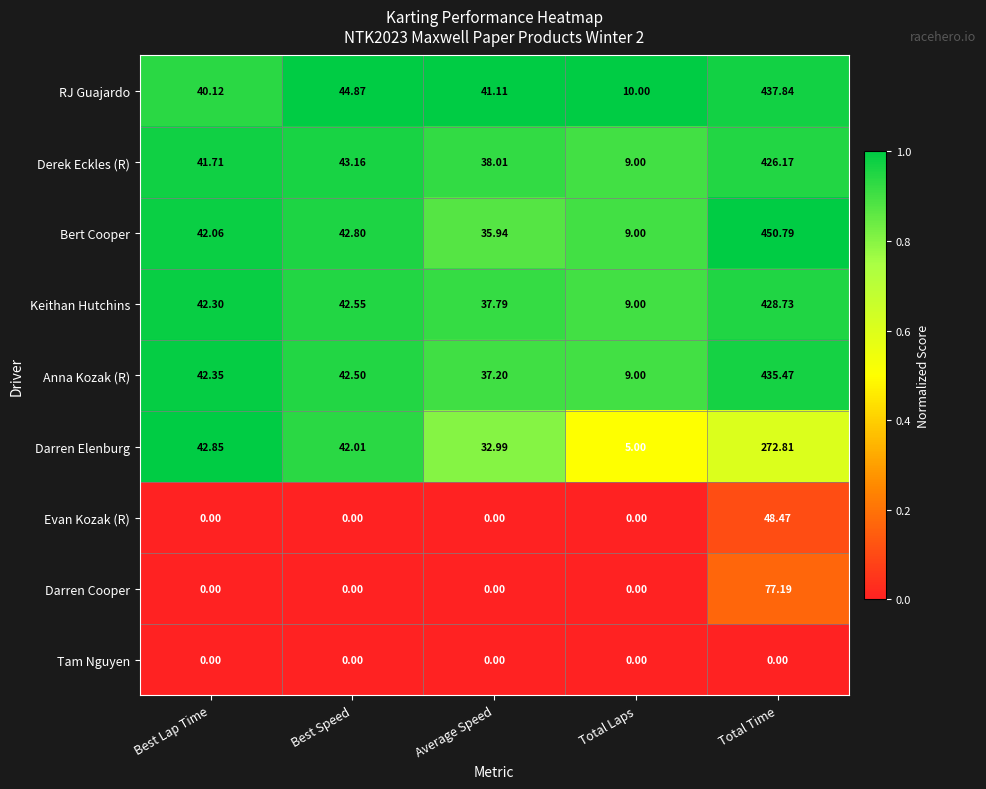

Which label corresponds to the largest value in the chart?

Total Time